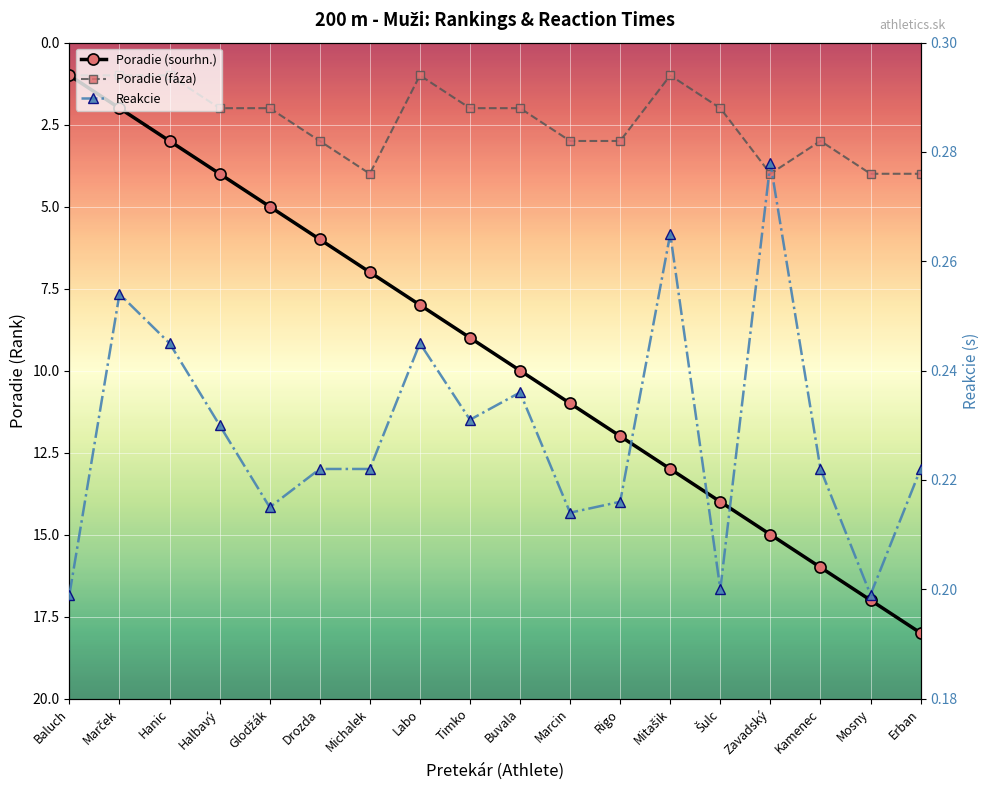

Reading left to right, transcribe all the data shown in this chart.

Poradie (sourhn.): 1.0	2.0	3.0	4.0	5.0	6.0	7.0	8.0	9.0	10.0	11.0	12.0	13.0	14.0	15.0	16.0	17.0	18.0
Poradie (fáza): 1.0	1.0	1.0	2.0	2.0	3.0	4.0	1.0	2.0	2.0	3.0	3.0	1.0	2.0	4.0	3.0	4.0	4.0
Reakcie: 0.2	0.3	0.2	0.2	0.2	0.2	0.2	0.2	0.2	0.2	0.2	0.2	0.3	0.2	0.3	0.2	0.2	0.2